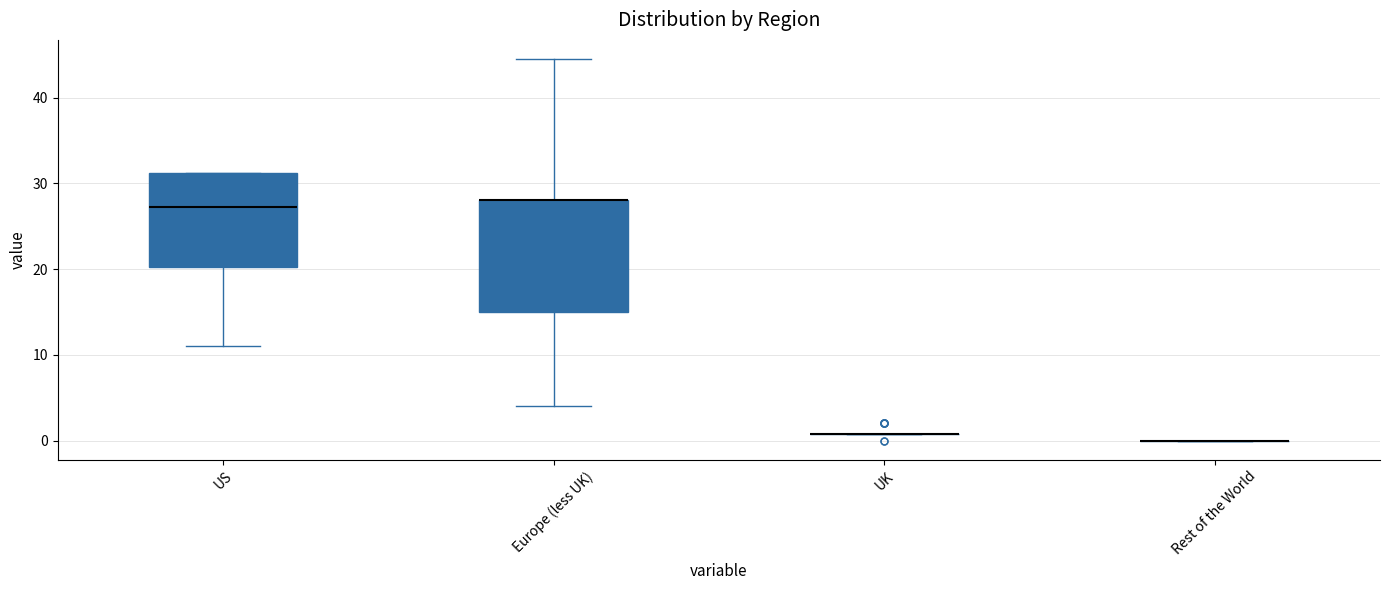

Which box is the tallest, from its lower edge to its upper edge?

Europe (less UK)